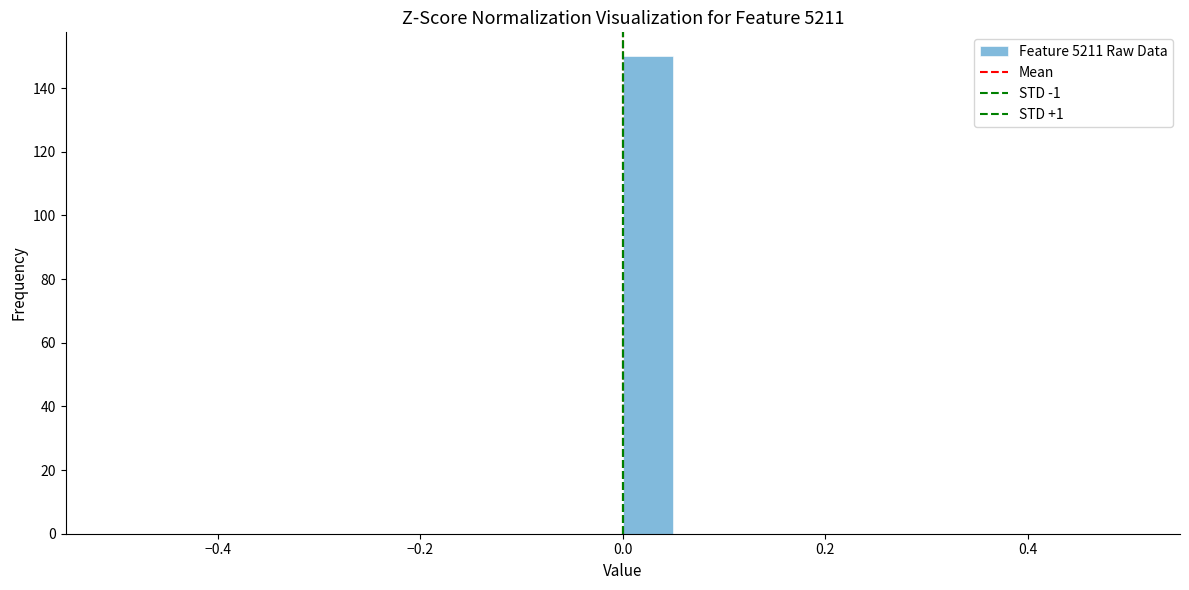

Read against the x-axis, roughly where is the centre of the tallest bar?

0.02